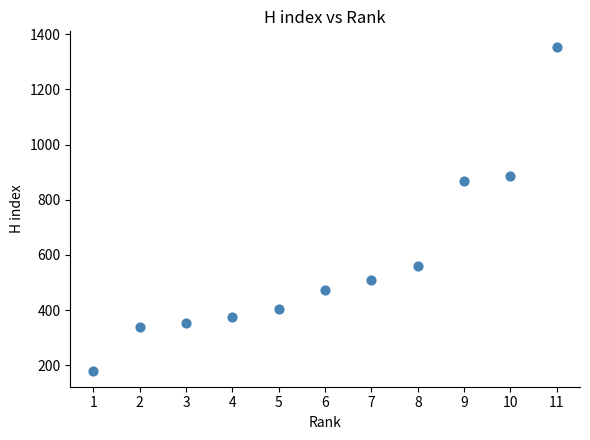

What Y value in the scatter plot is closest to 766?

867